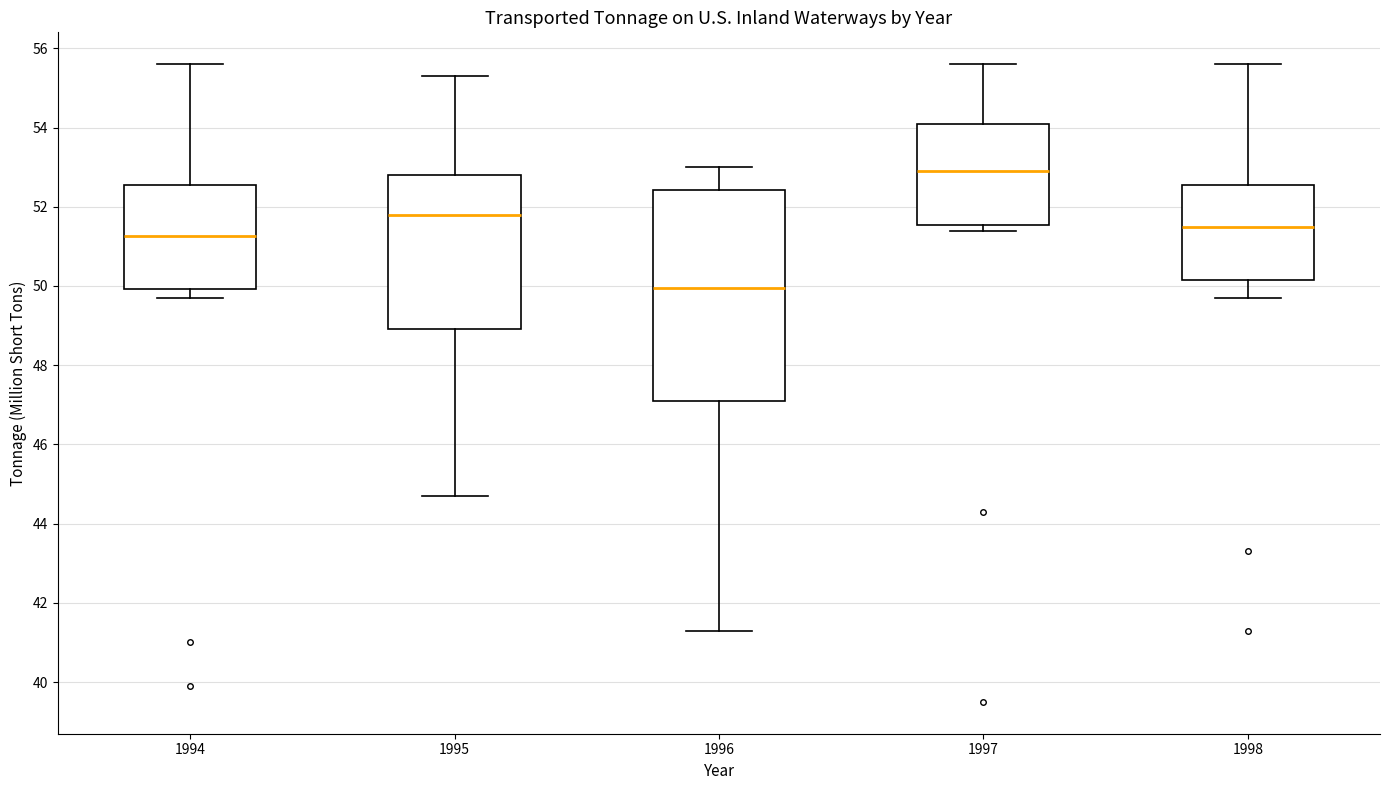

Reading left to right, read every box against the y-axis: the position of its median line, the range the box covers, and the ends of its whiskers. The values are not printed on the chart, so give them approximately, as read against the axis.

1994: median 51.2, box 50.0 to 52.6, whiskers 49.8 to 55.6
1995: median 51.8, box 49.0 to 52.8, whiskers 44.8 to 55.4
1996: median 50.0, box 47.2 to 52.4, whiskers 41.4 to 53.0
1997: median 53.0, box 51.6 to 54.2, whiskers 51.4 to 55.6
1998: median 51.6, box 50.2 to 52.6, whiskers 49.8 to 55.6